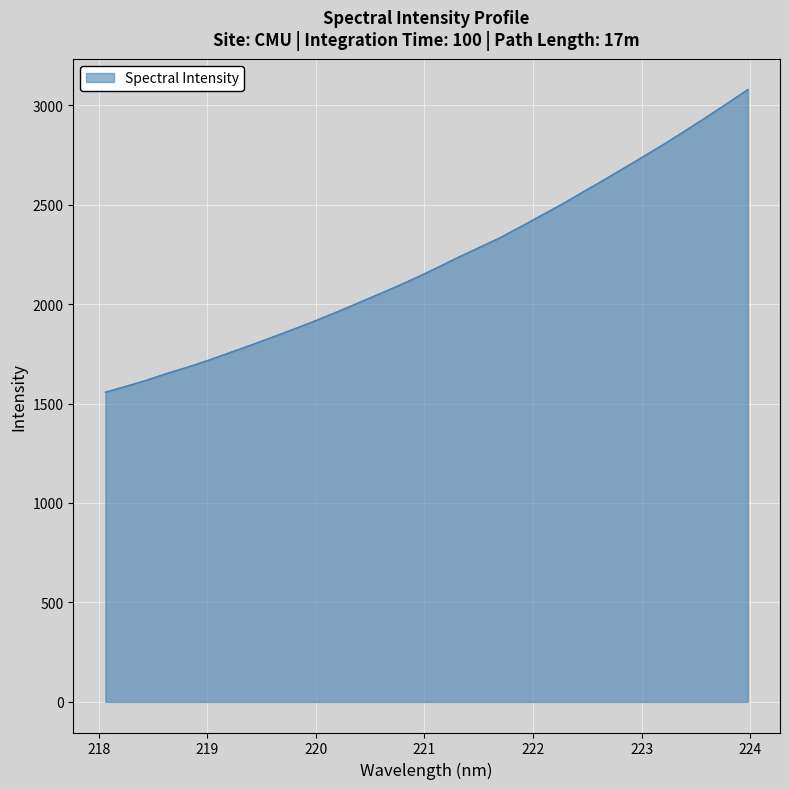

What is the average value?

2215.3